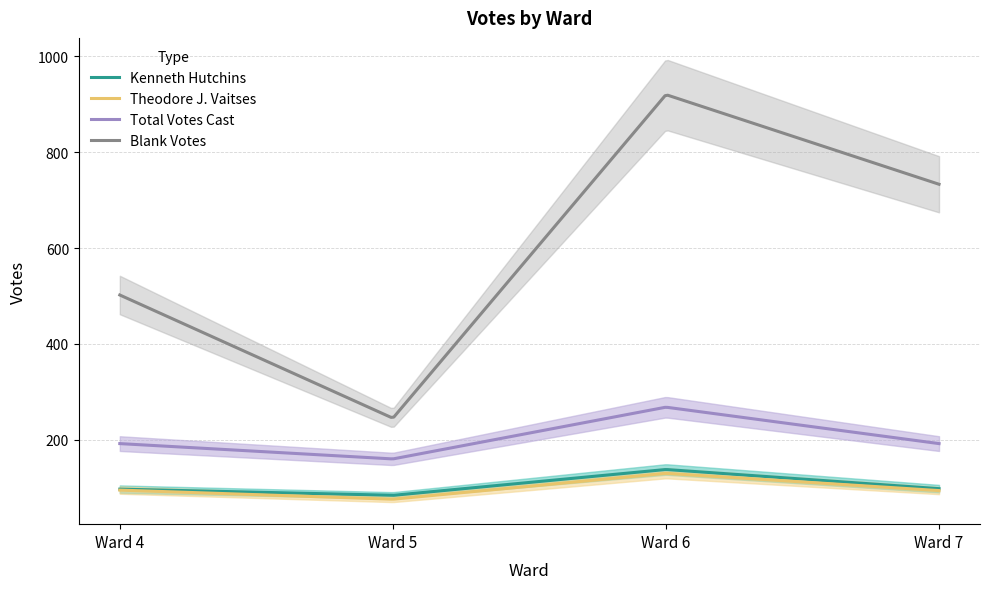

What is the smallest value displayed?

76